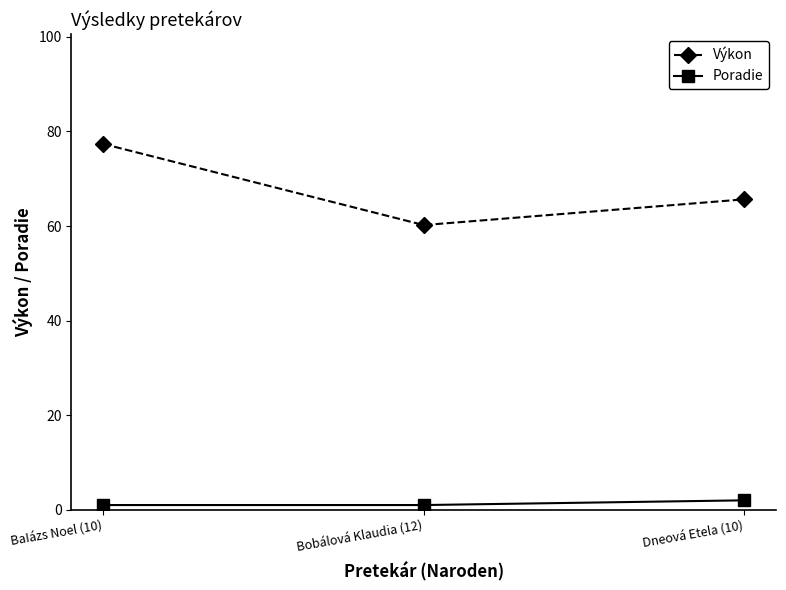

At which category is the sum across all series the highest?

BaIázs Noel (10)